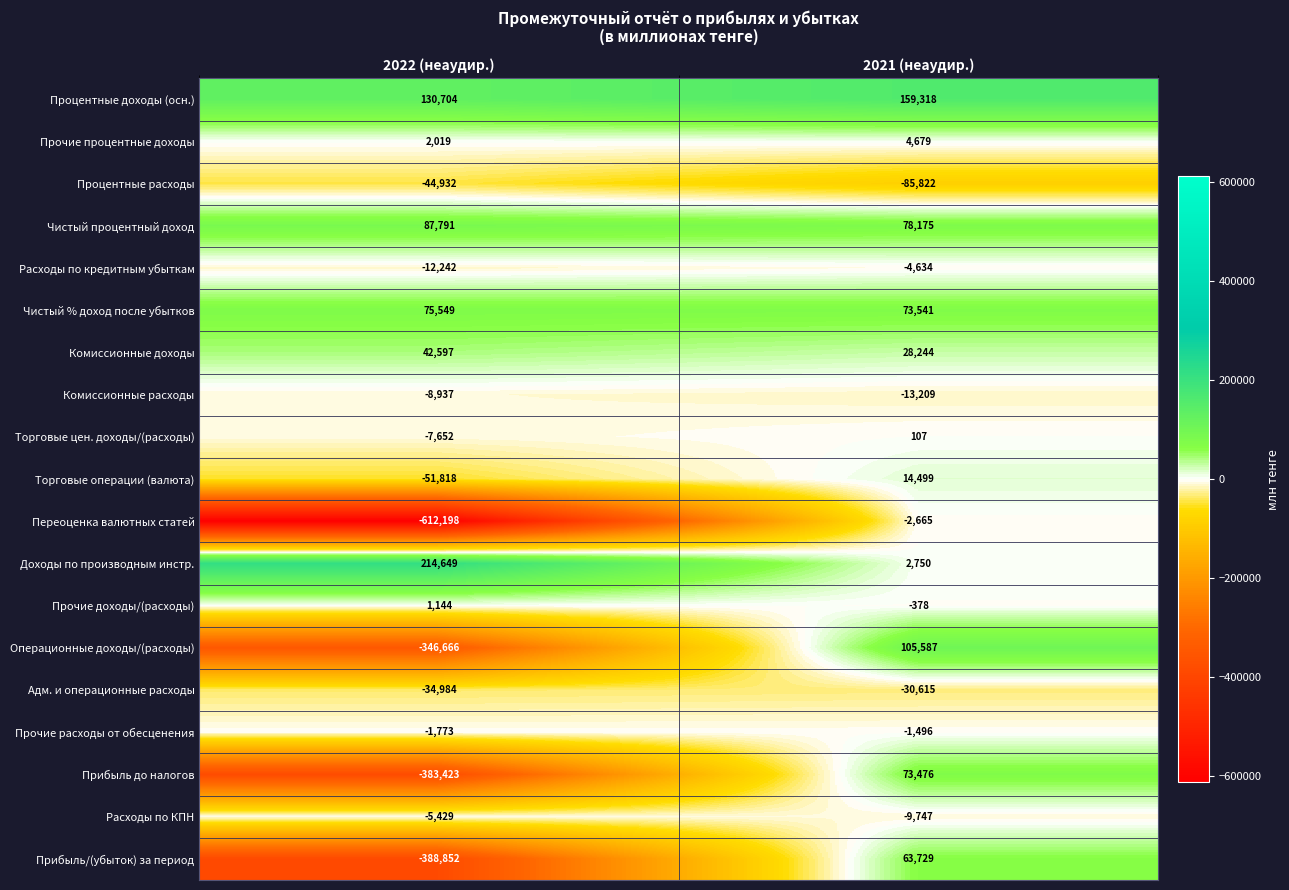

Which series has the largest total across all categories?

Процентные доходы (осн.)